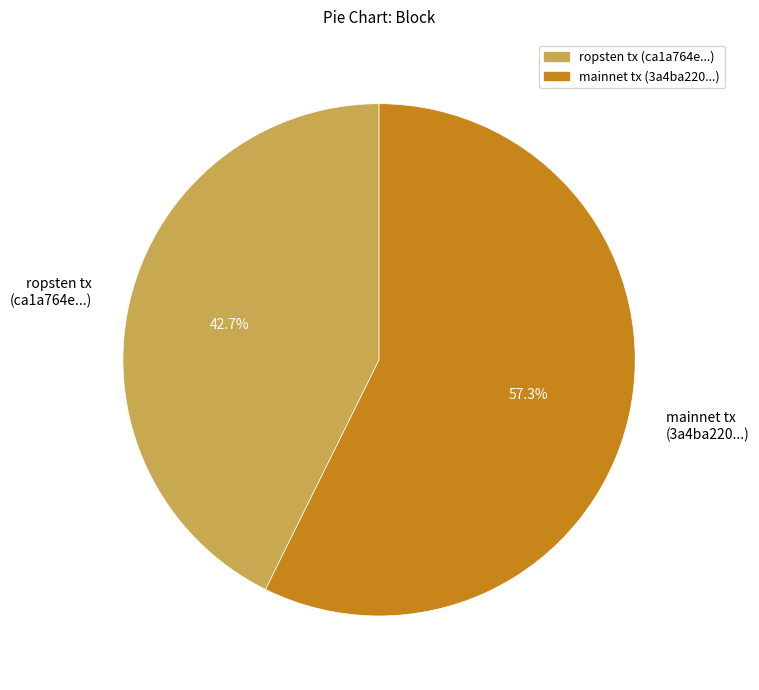

Which category has the biggest portion of the pie?

mainnet tx (3a4ba220...)